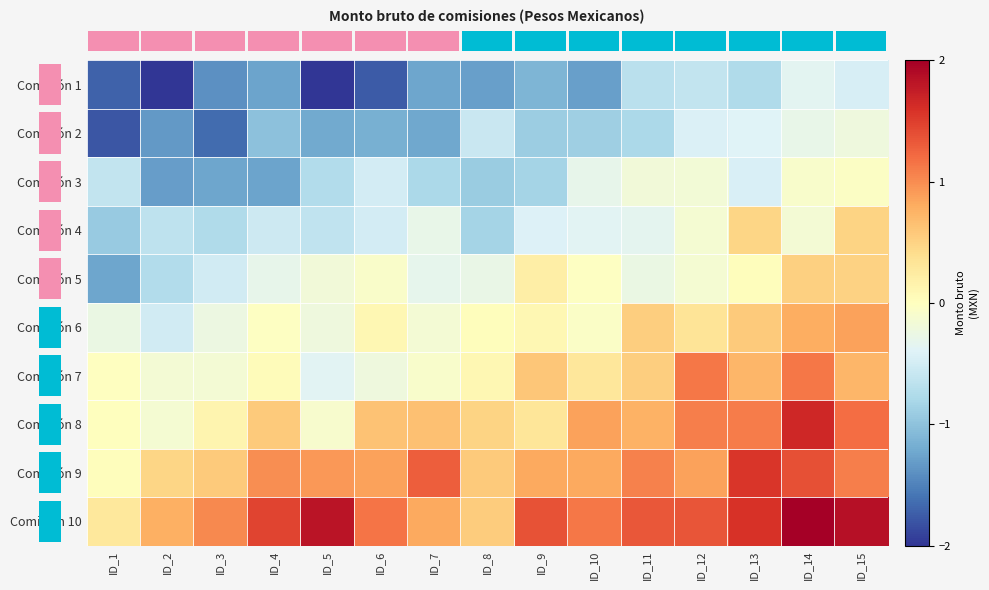

Which label corresponds to the smallest value in the chart?

ID_5